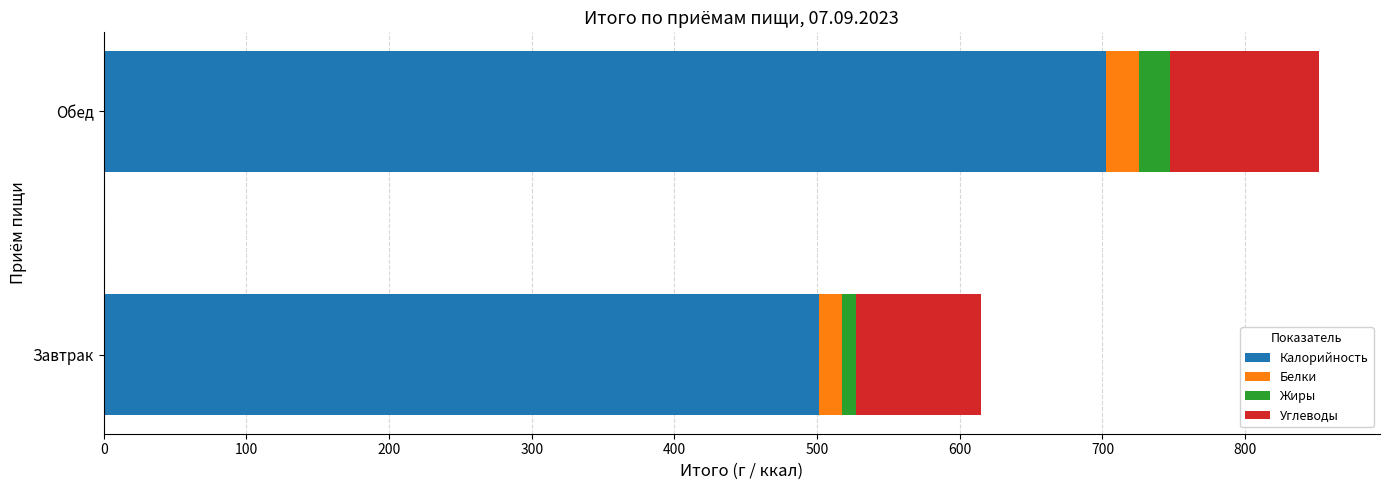

At which label does Калорийность reach its peak?

Обед